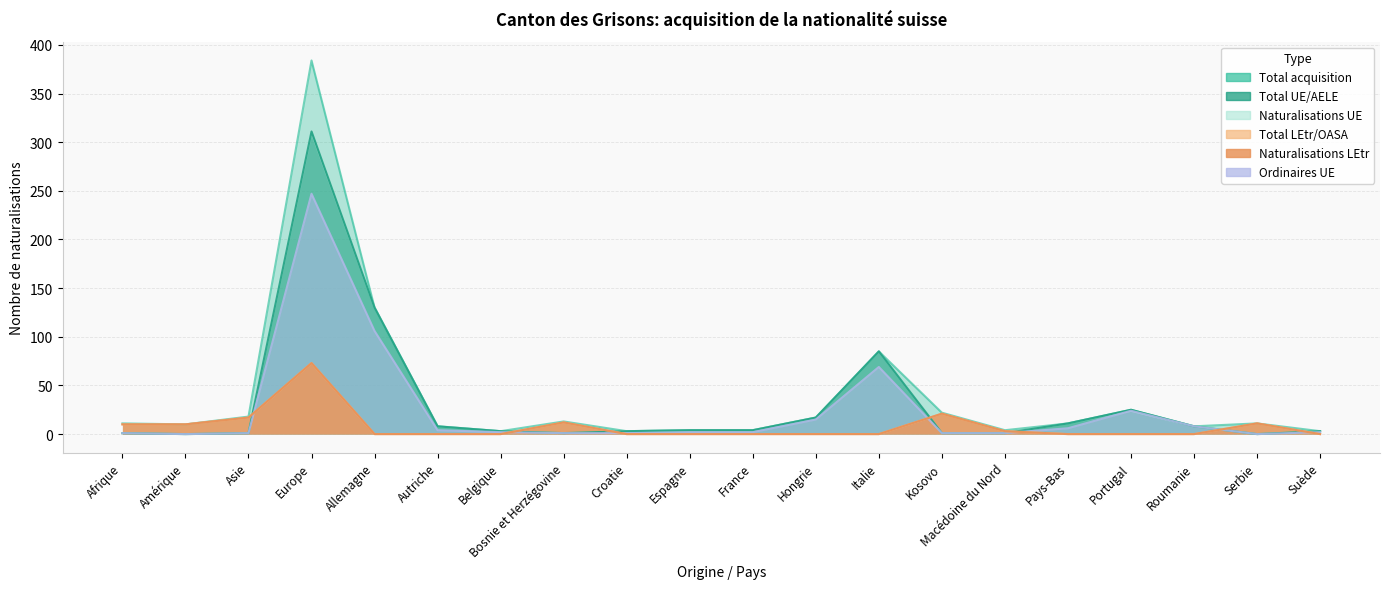

Which category has the lowest value in the Total acquisition series?

Belgique